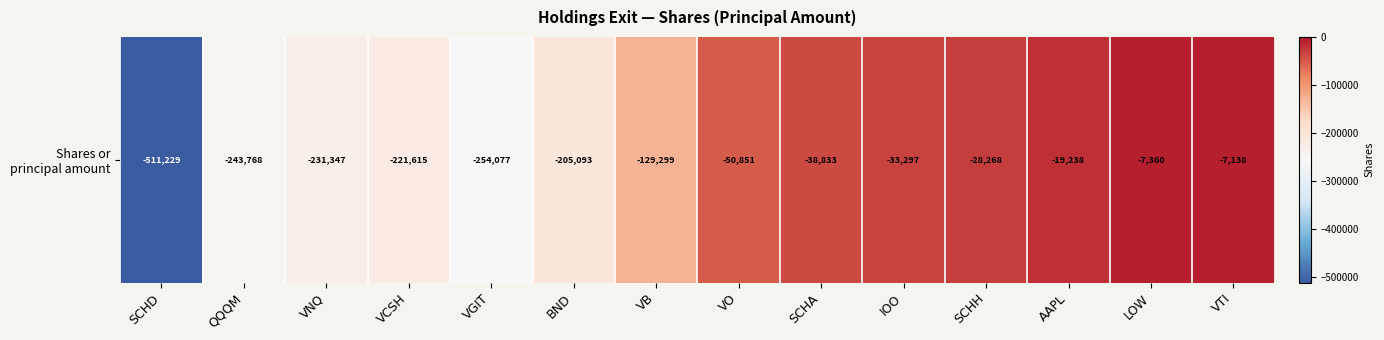

Is it true that the value at VGIT is -254077?

True